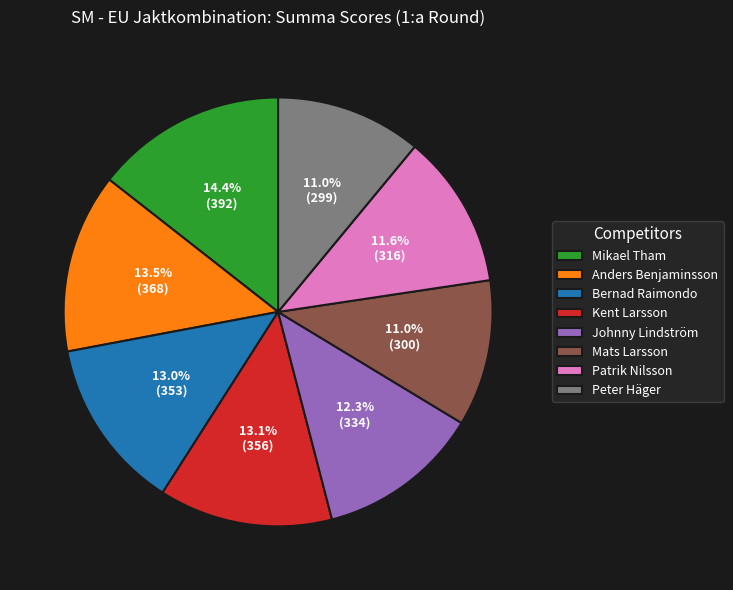

The Kent Larsson slice represents 13% of the pie. True or false?

True